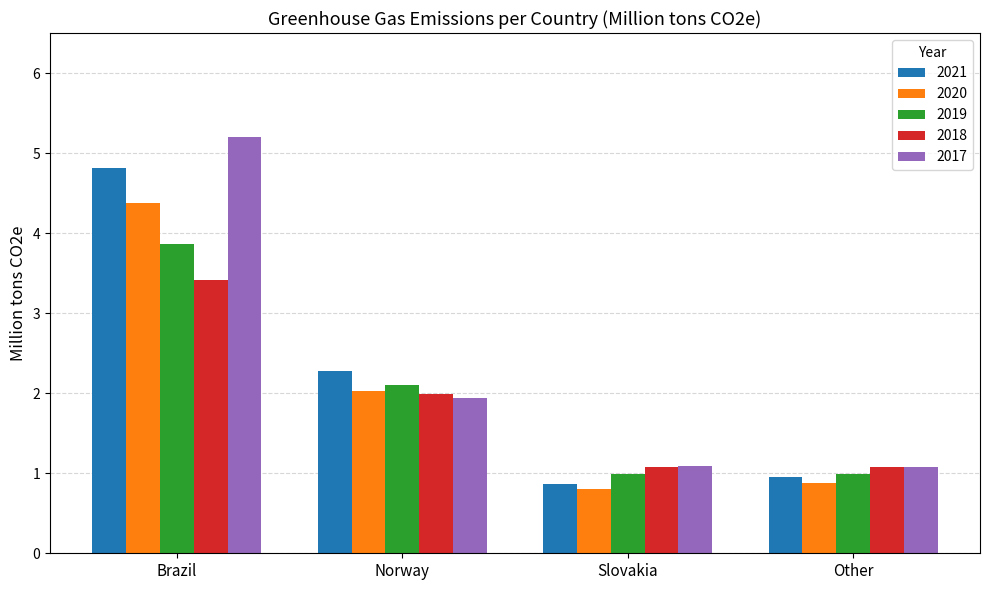

Where is 2020 nearest to the value 2?

Norway